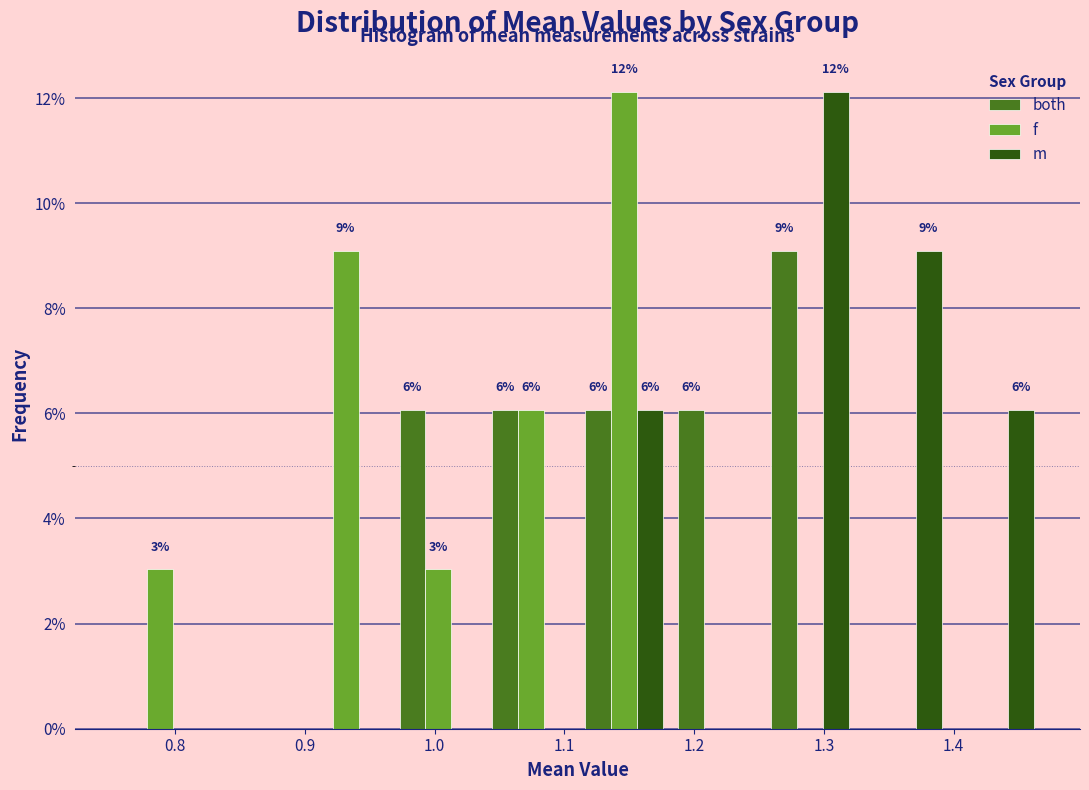

In the f series, which range on the x-axis has the tallest bar?

1.11 to 1.18